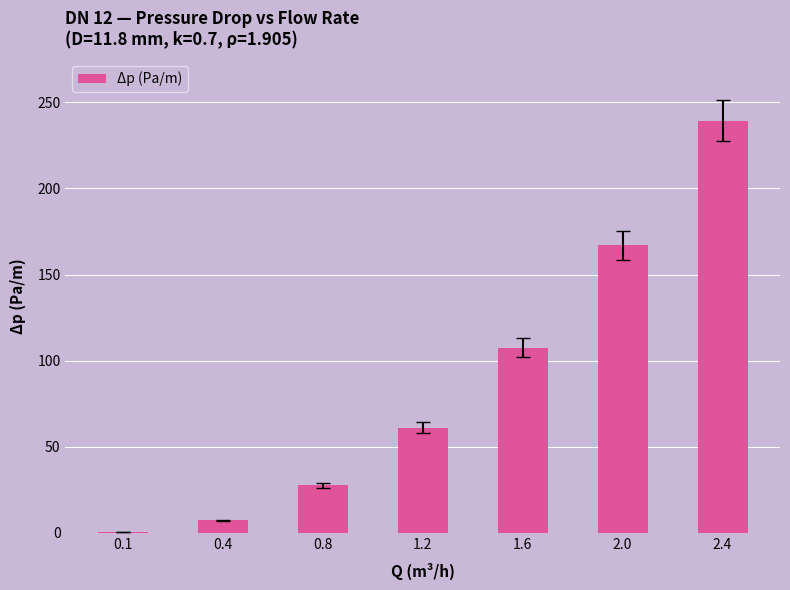

What is the change in value from 1.6 to 2.4?

+131.7